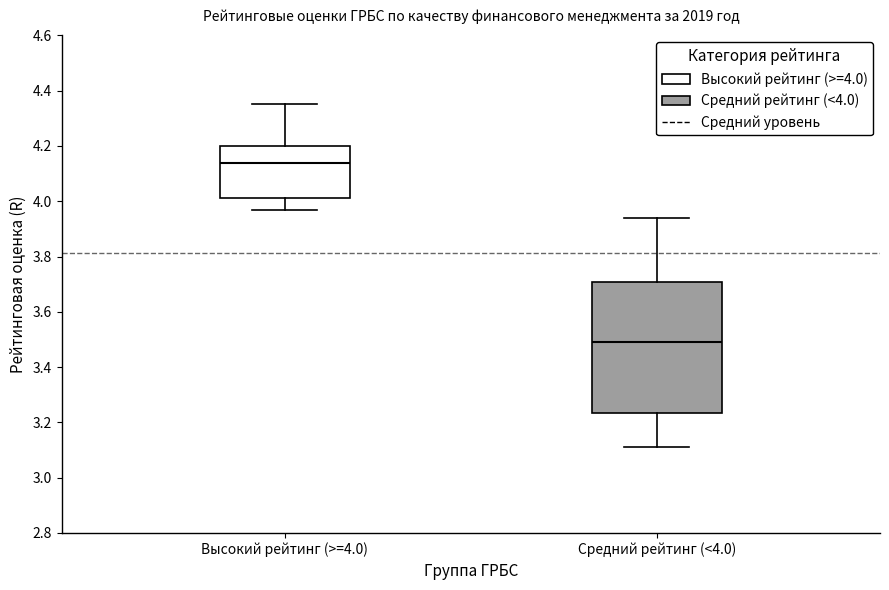

Reading left to right, read every box against the y-axis: the position of its median line, the range the box covers, and the ends of its whiskers. The values are not printed on the chart, so give them approximately, as read against the axis.

Высокий рейтинг (>=4.0): median 4.14, box 4.02 to 4.20, whiskers 3.98 to 4.36
Средний рейтинг (<4.0): median 3.50, box 3.24 to 3.70, whiskers 3.12 to 3.94